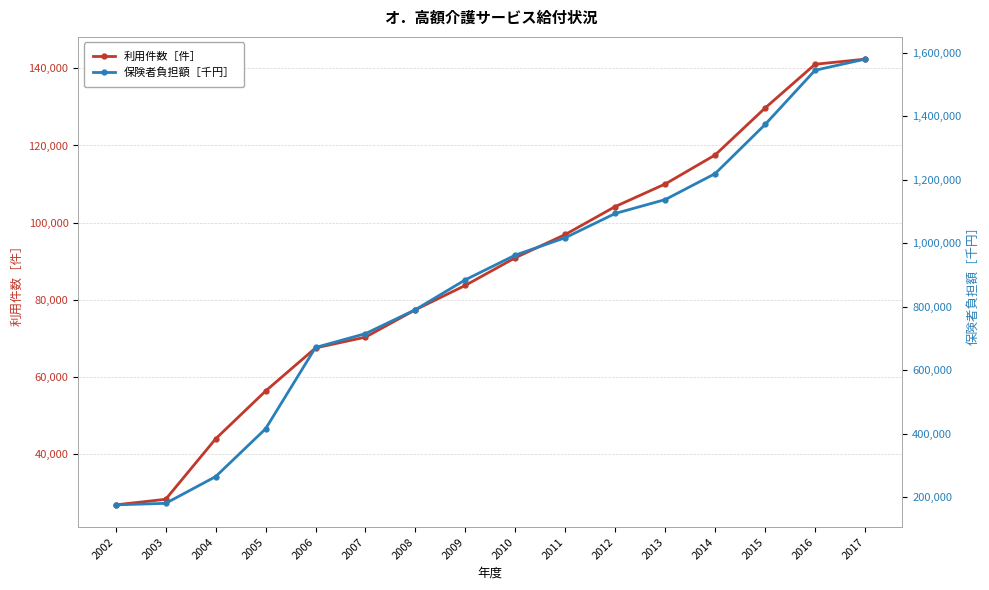

List the labels in order of 利用件数［件］ value, smallest first.

2002, 2003, 2004, 2005, 2006, 2007, 2008, 2009, 2010, 2011, 2012, 2013, 2014, 2015, 2016, 2017